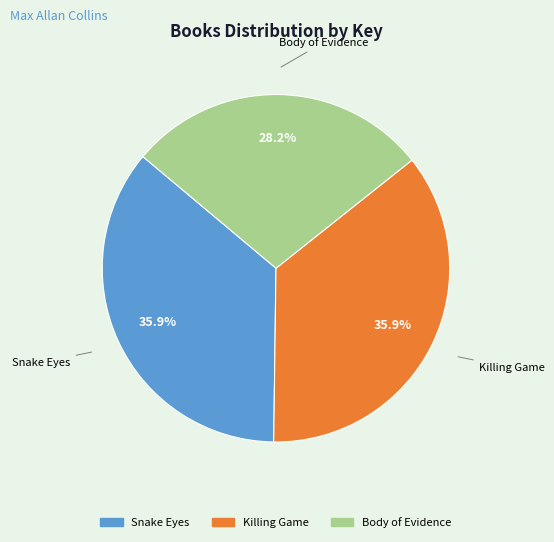

Which category has the smallest portion of the pie?

Body of Evidence